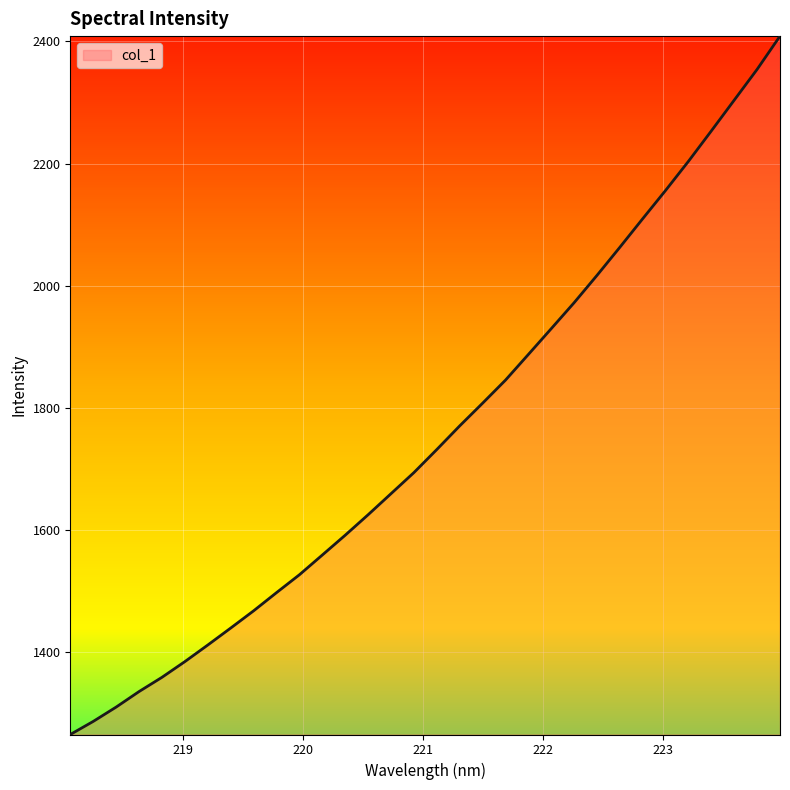

How many values are below 1731?

16